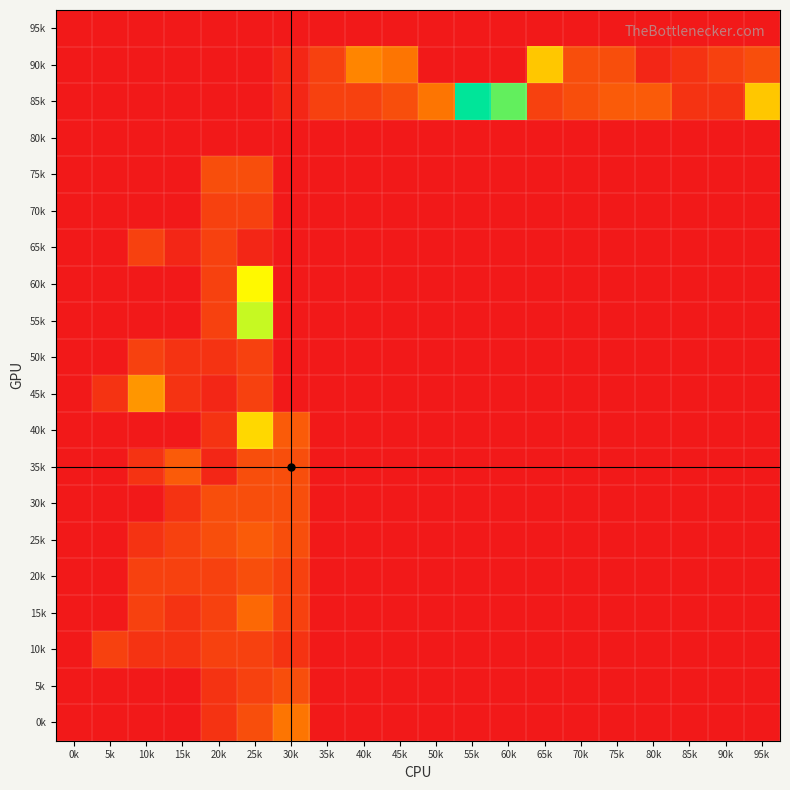

What is the spread (max minus min) of values at 45k?

7